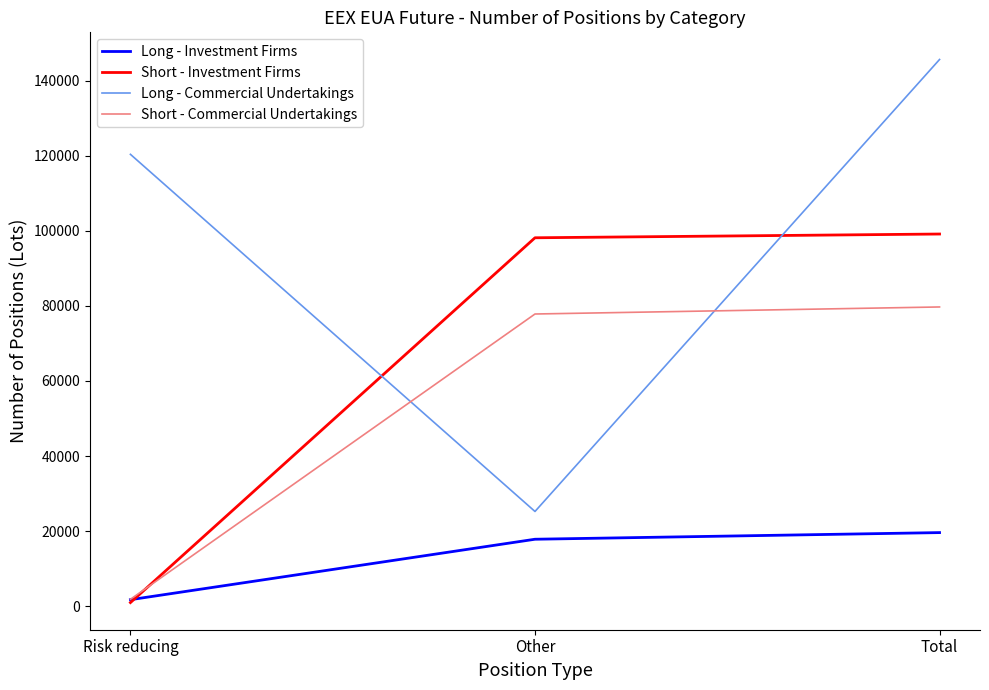

Count the Long - Commercial Undertakings values in the range 25257 to 145609.

3